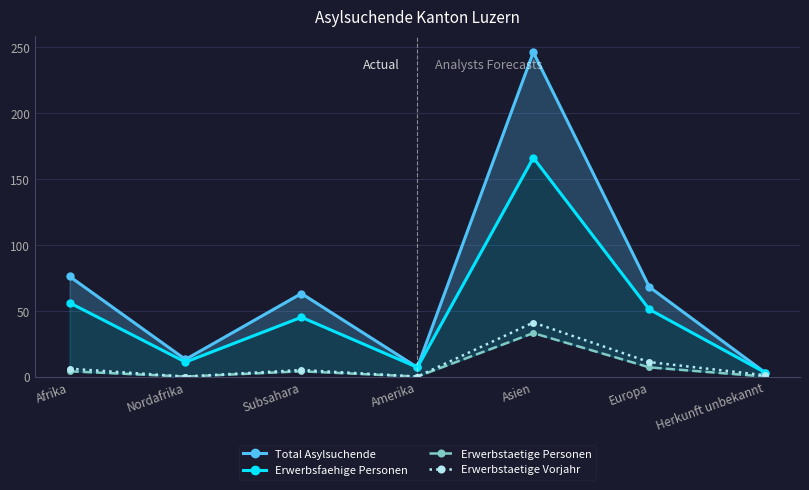

What position from the right is Afrika?

7